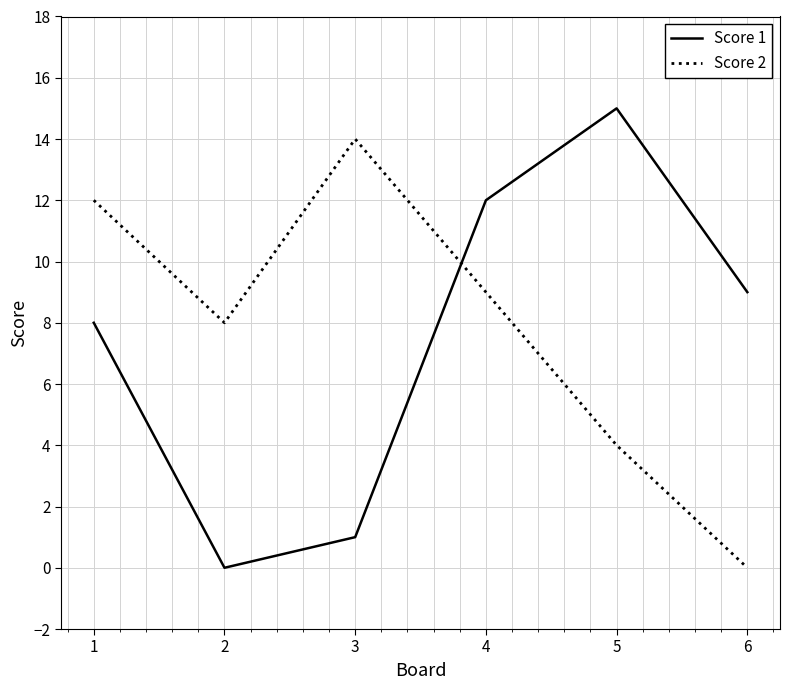

What is the difference between the Score 2 values at 3 and 5?

10